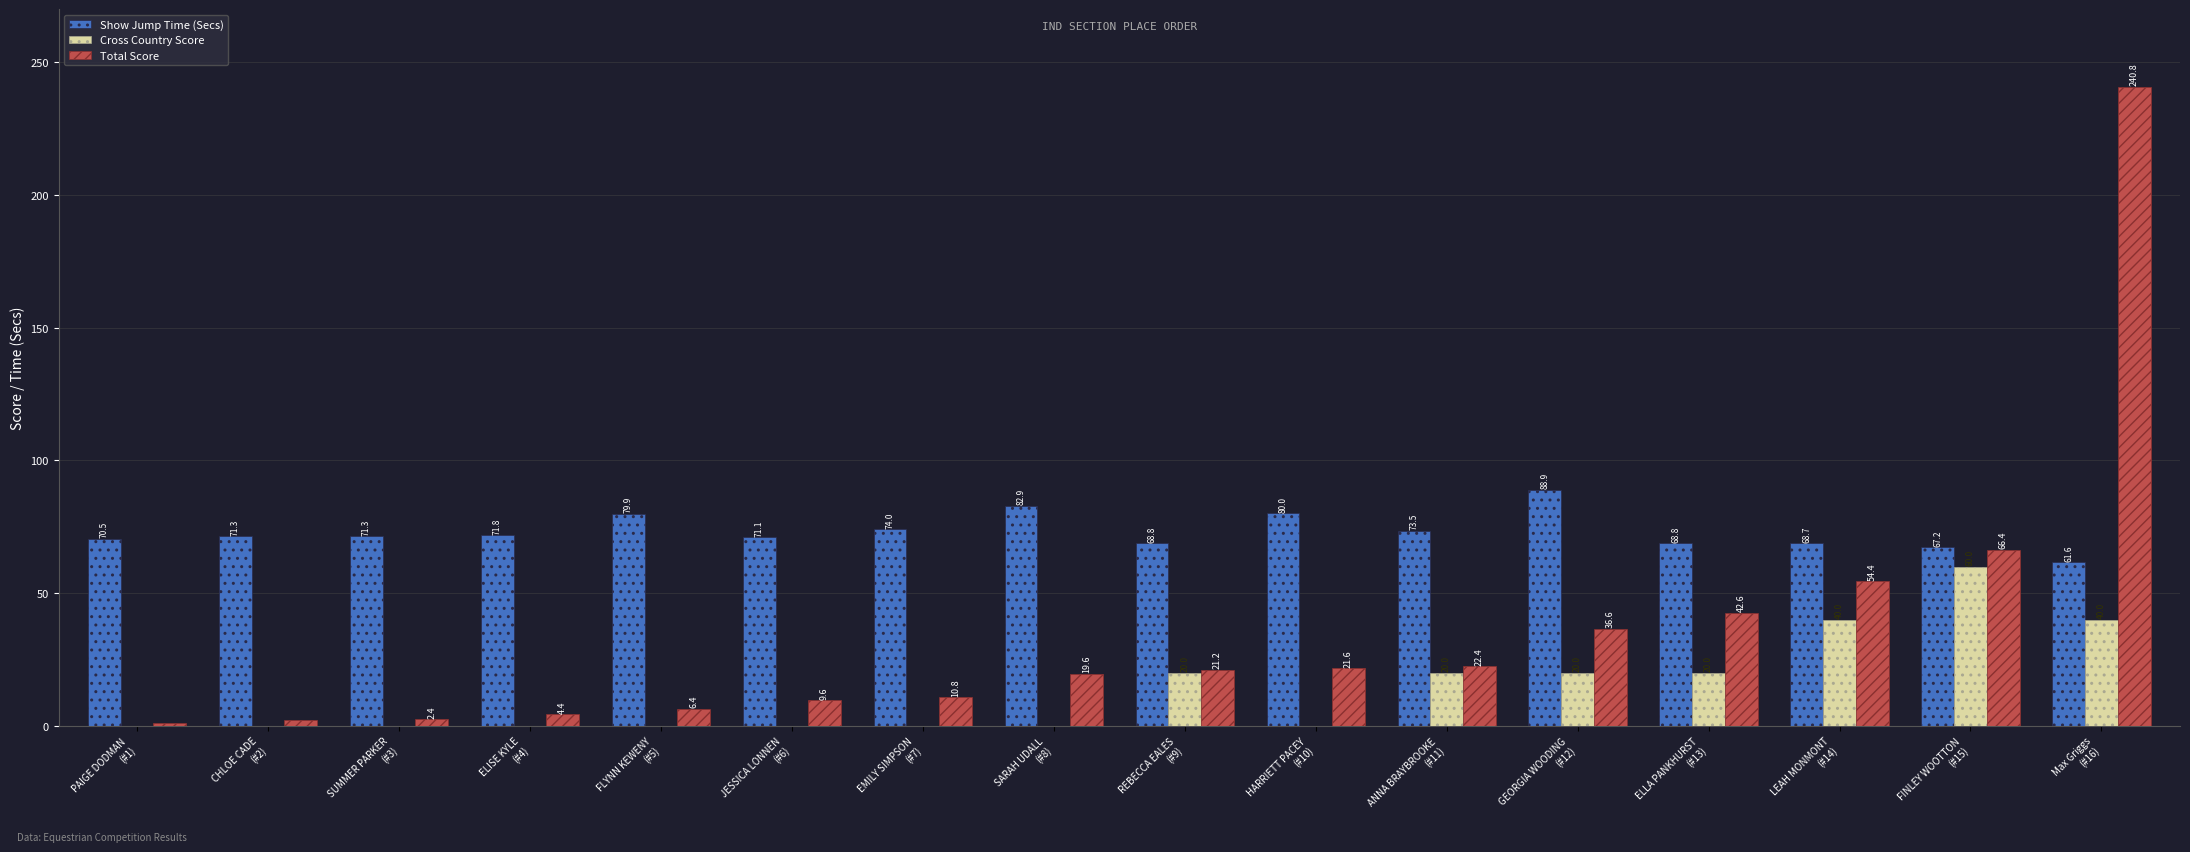

What is the maximum value shown in the chart?

240.8